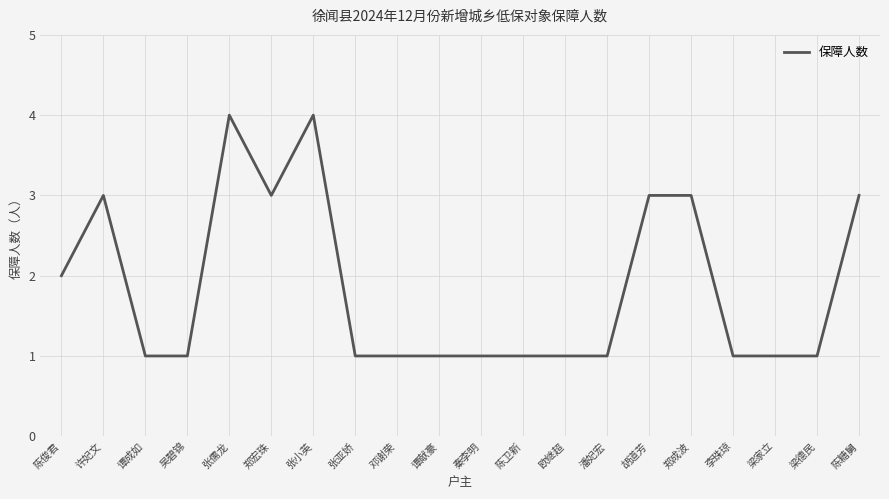

Reading right to left, extract all data points from this chart.

陈糖舅=3	梁德民=1	梁家立=1	李珠琼=1	郑成波=3	胡道芳=3	潘妃宏=1	欧继超=1	陈卫新=1	秦李明=1	谭献豪=1	邓谢荣=1	张亚娇=1	张小英=4	郑宏珠=3	张儒龙=4	吴碧锦=1	谭成如=1	许妃文=3	陈俊君=2